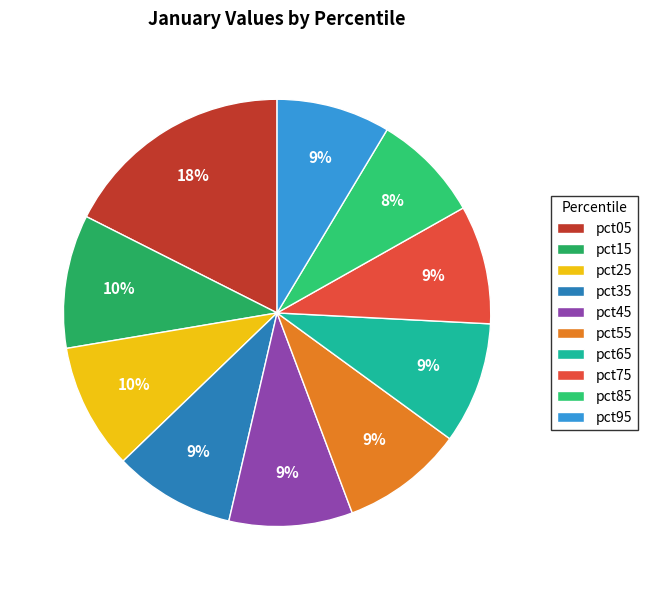

Combined, what portion of the pie is pct65 and pct75?

18.2%